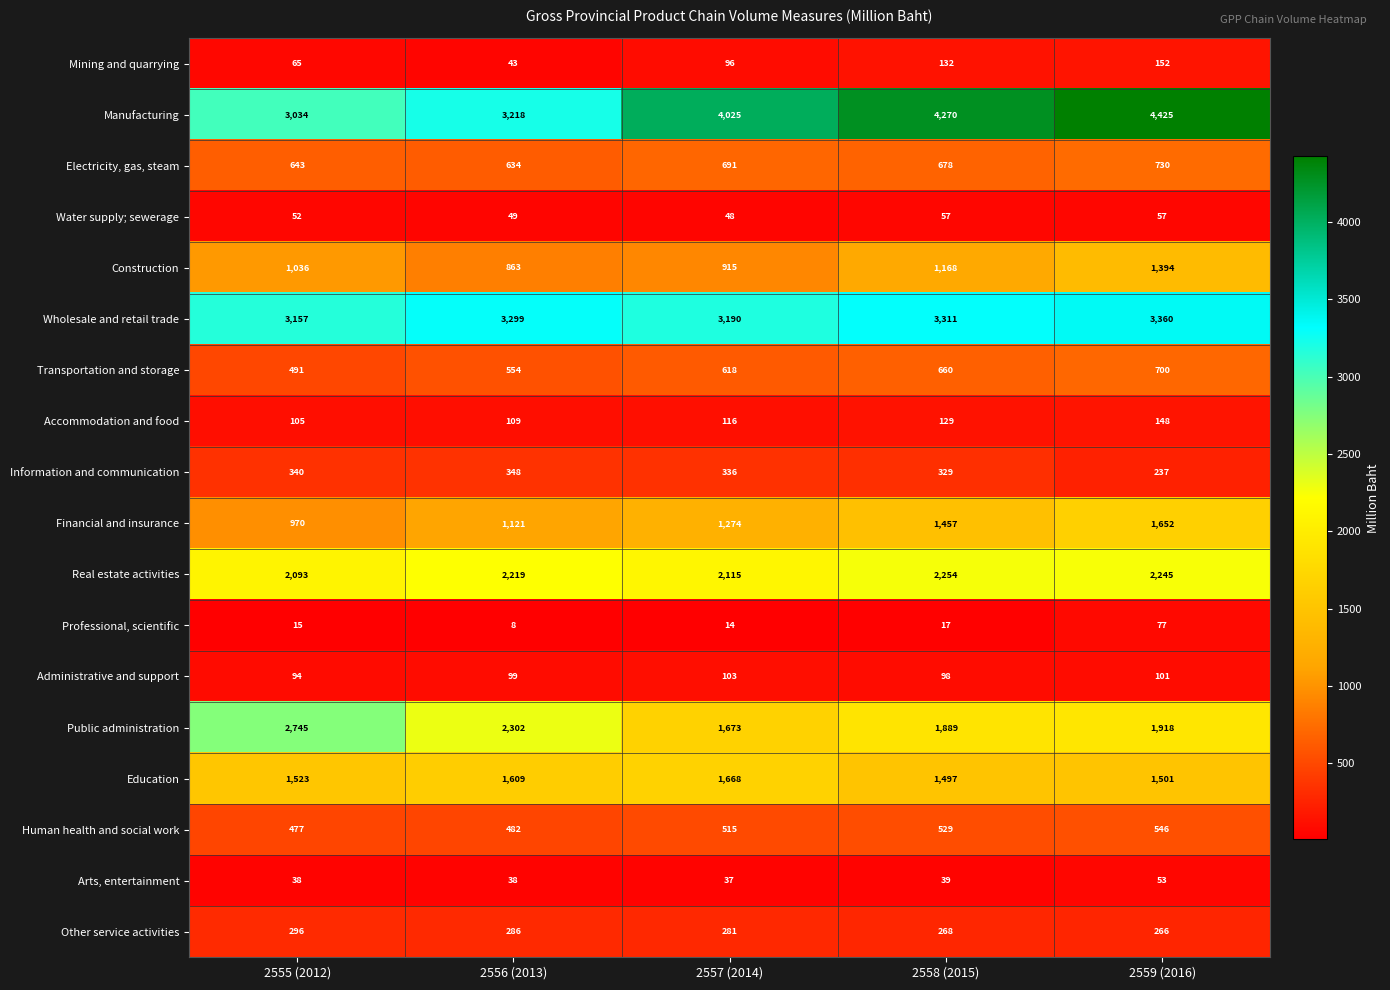

At how many categories does at least one series exceed 2720?

5